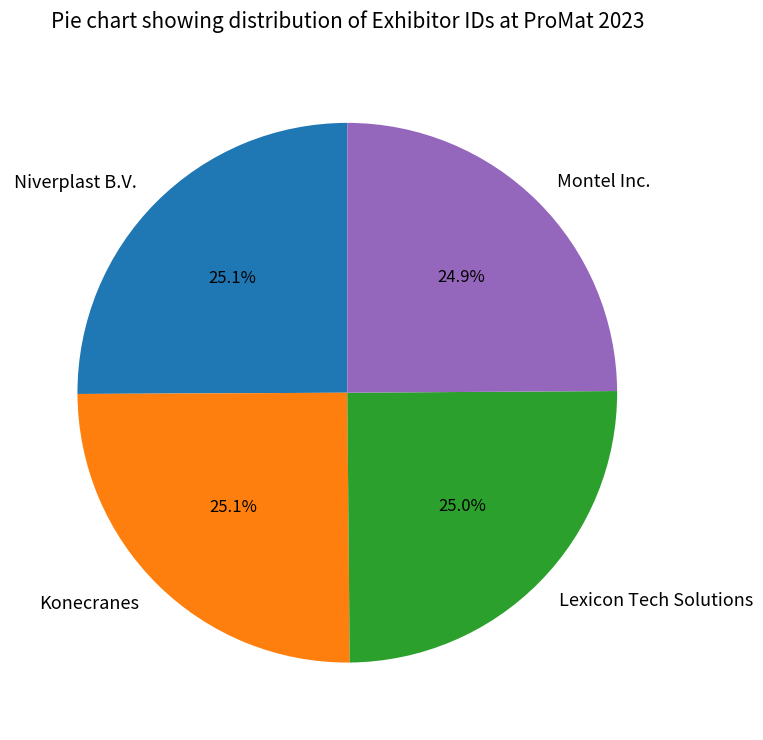

Combined, what portion of the pie is Lexicon Tech Solutions and Montel Inc.?

49.9%